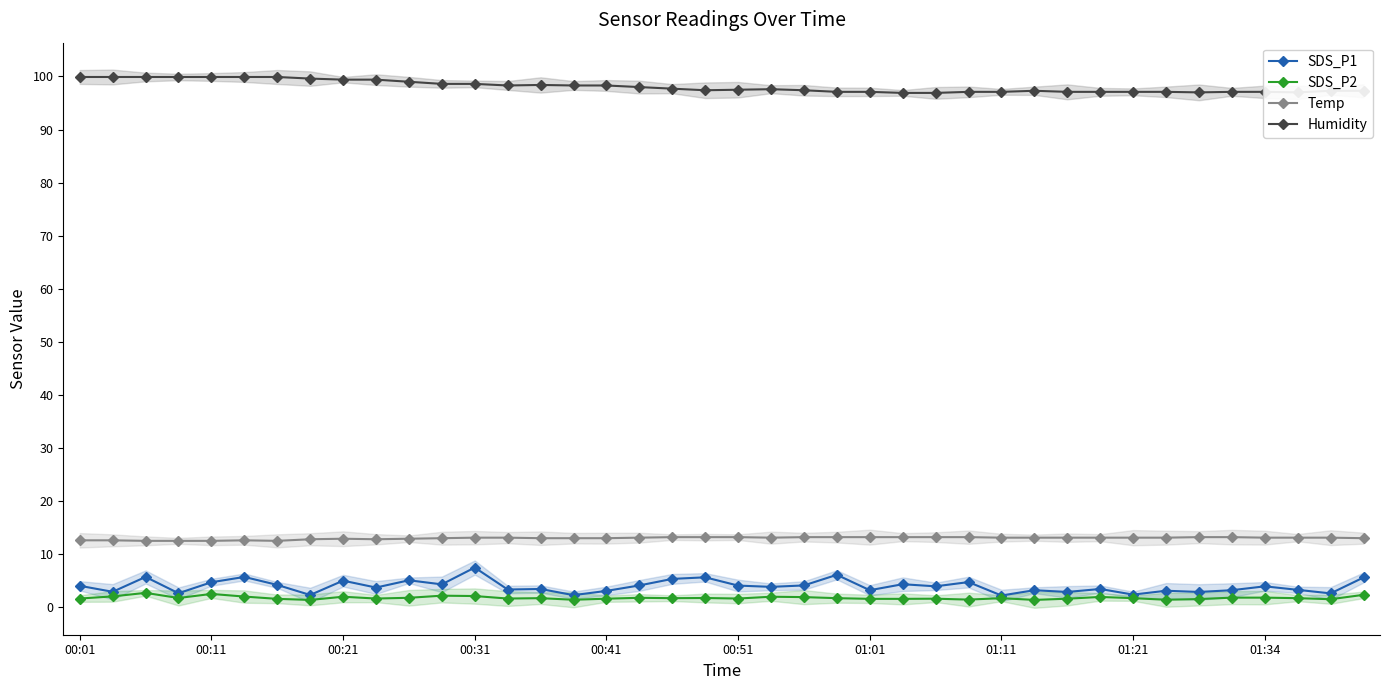

What is the maximum value for SDS_P2?

2.7